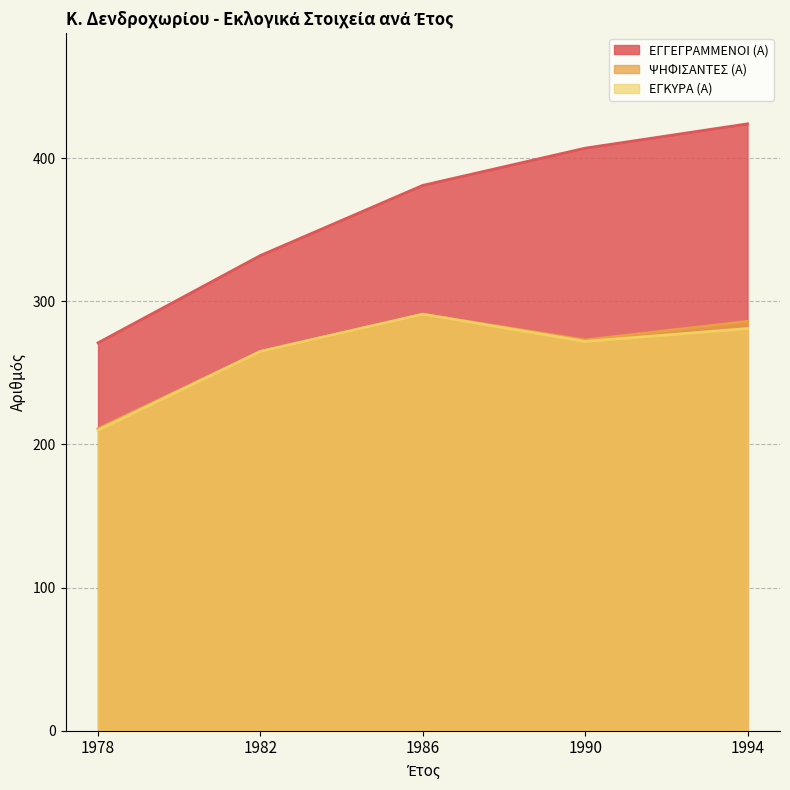

What is the spread (max minus min) of values at 1990?

135